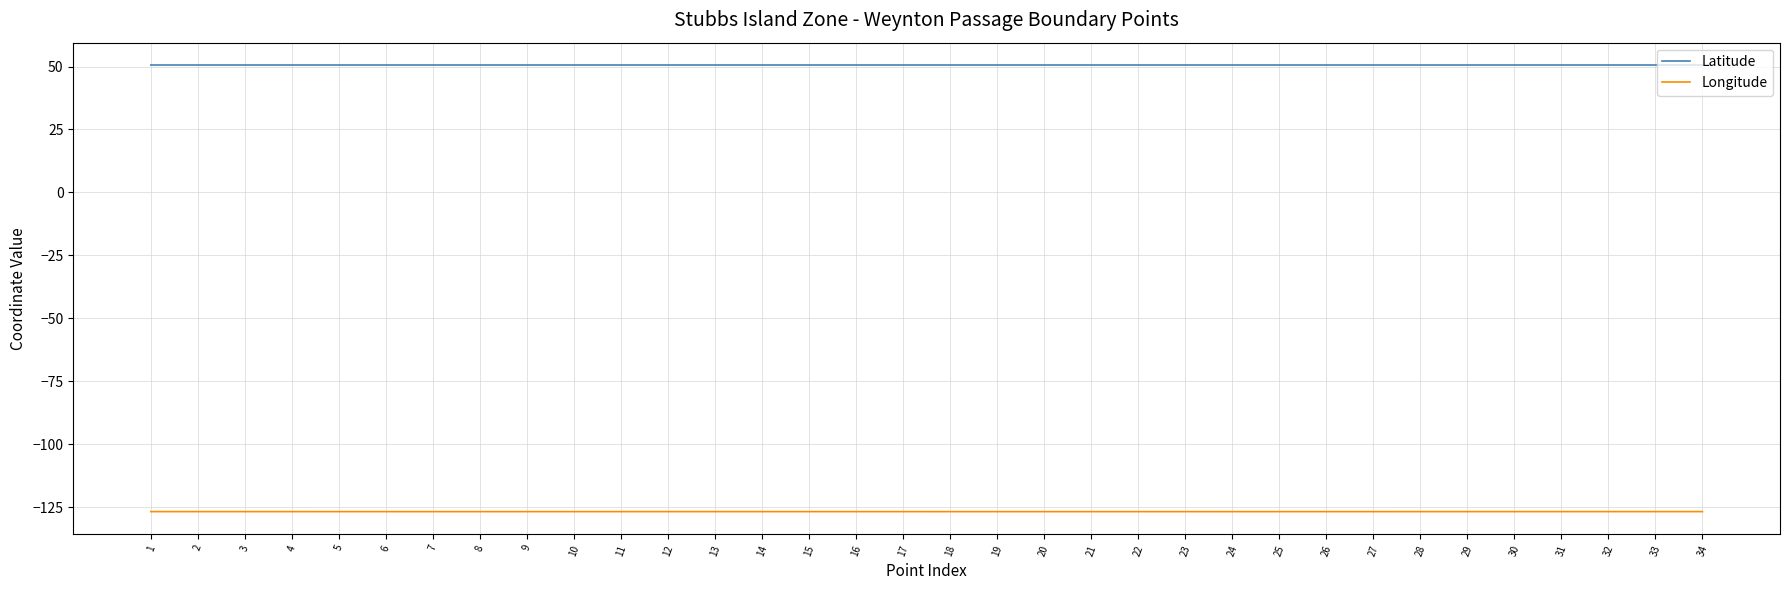

What is the average value of the Latitude series?

50.6